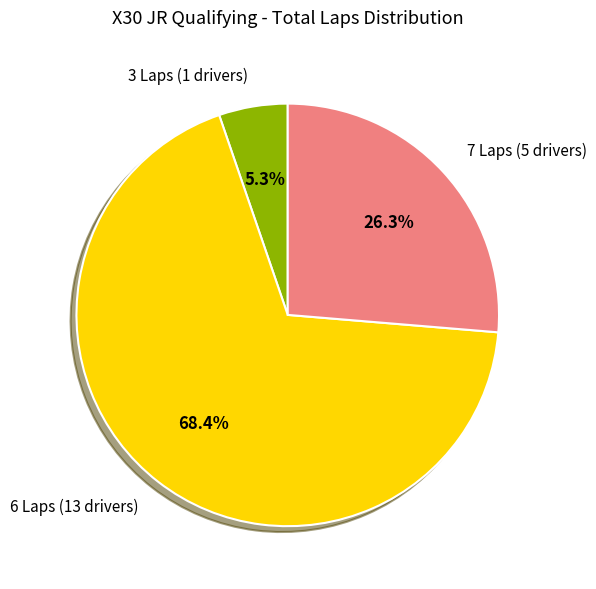

Which slice is the smallest?

3 Laps (1 drivers)